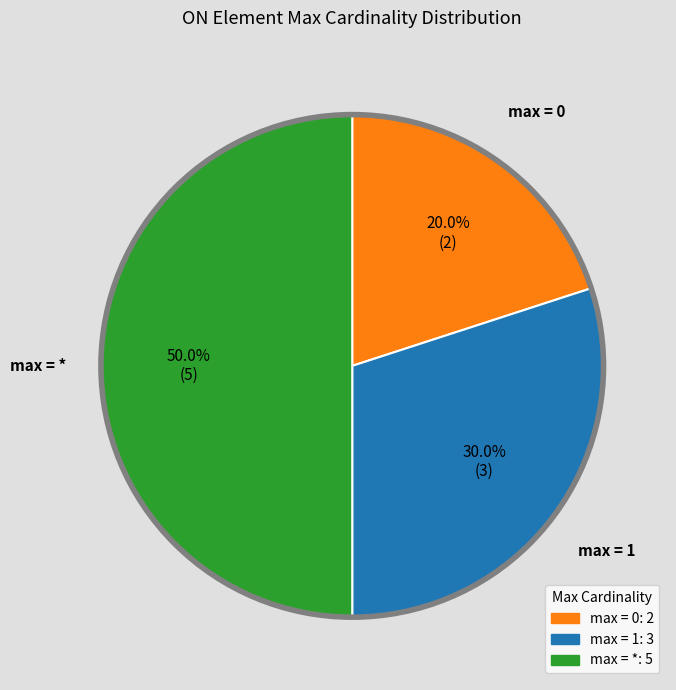

To the nearest percent, what is the difference between the largest and smallest slice percentages?

30%